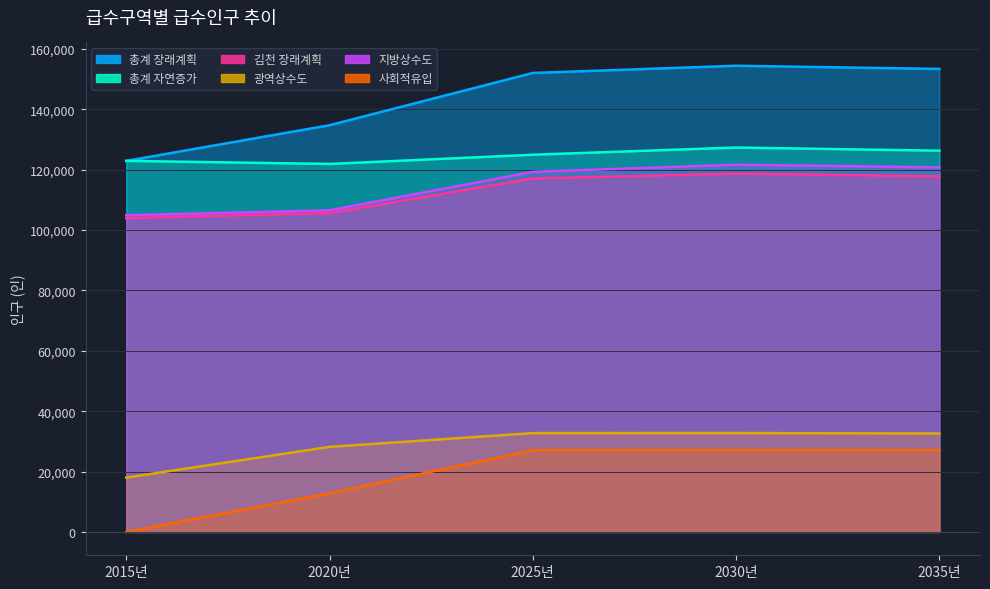

Reading left to right, list all the values displayed in this chart.

총계 장래계획: 2015년=122910	2020년=134713	2025년=152024	2030년=154411	2035년=153366
총계 자연증가: 2015년=122910	2020년=121893	2025년=124938	2030년=127325	2035년=126280
김천 장래계획: 2015년=103988	2020년=105620	2025년=117099	2030년=118666	2035년=117797
광역상수도: 2015년=18012	2020년=28183	2025년=32749	2030년=32769	2035년=32614
지방상수도: 2015년=104898	2020년=106530	2025년=119275	2030년=121642	2035년=120752
사회적유입: 2015년=0	2020년=12820	2025년=27086	2030년=27086	2035년=27086